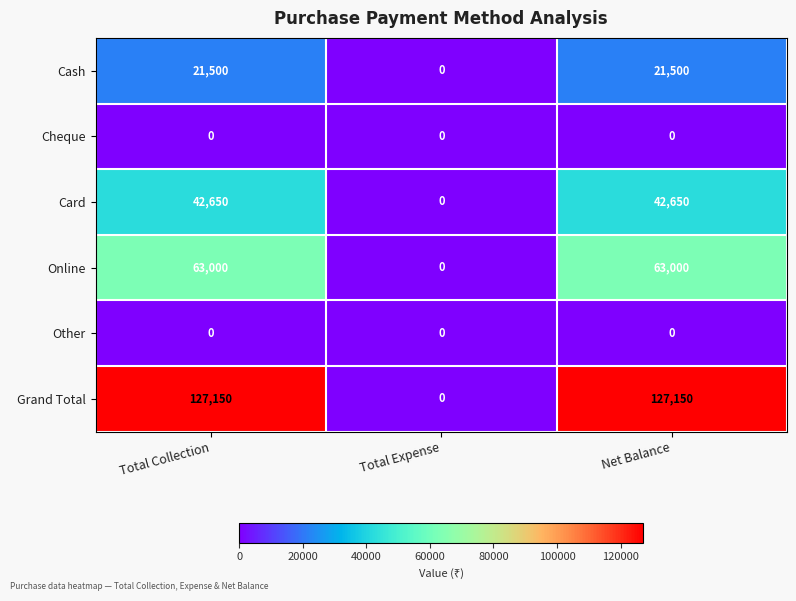

Count the Online values in the range 0 to 63000.

3